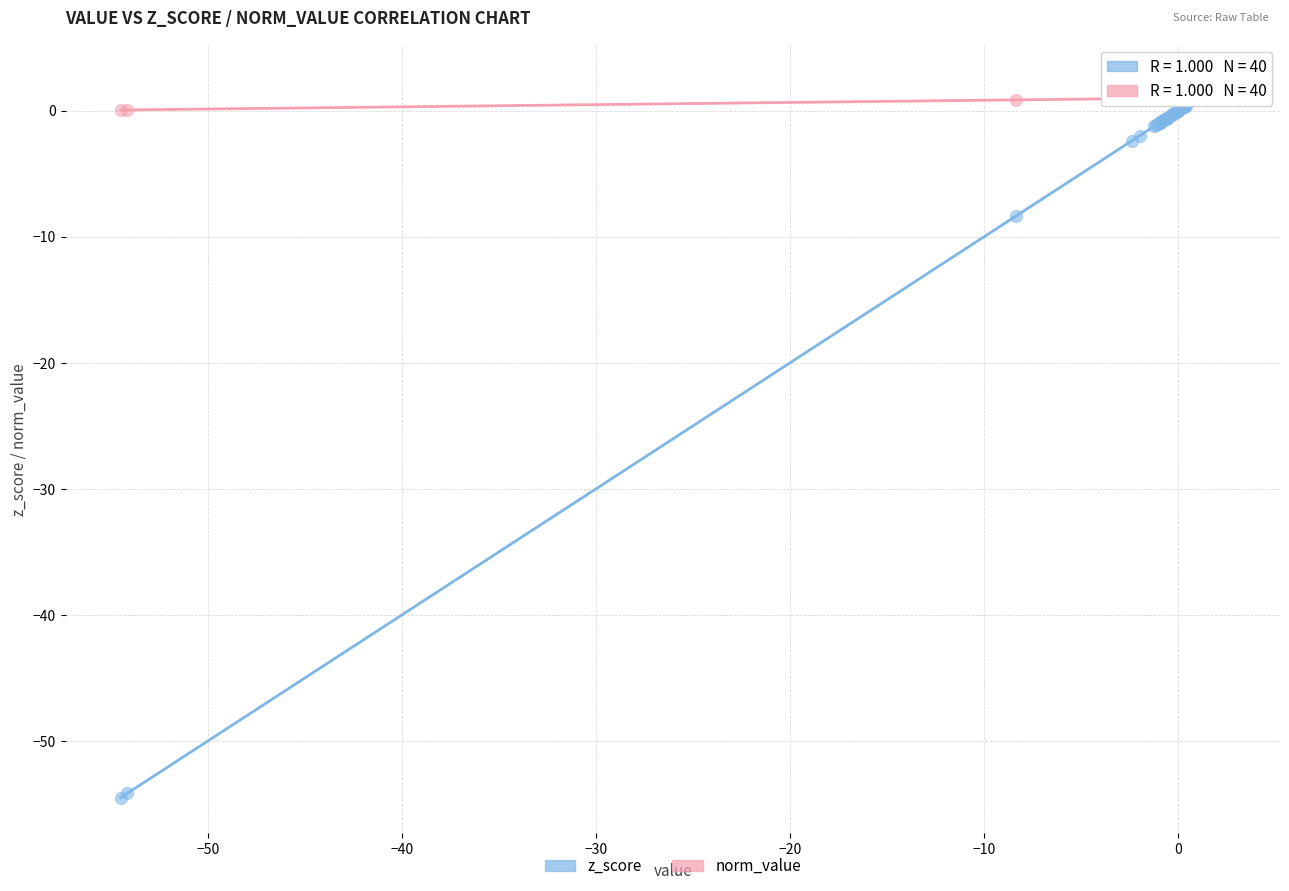

Which series has the widest spread of Y values?

z_score